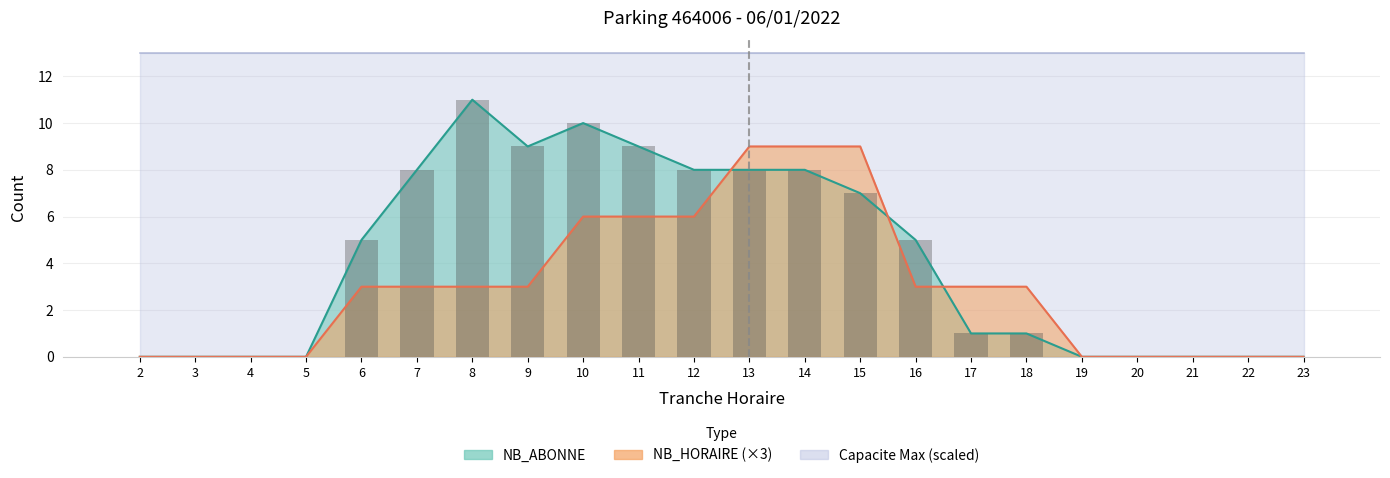

What is the value of the 11th bar from the left?

8